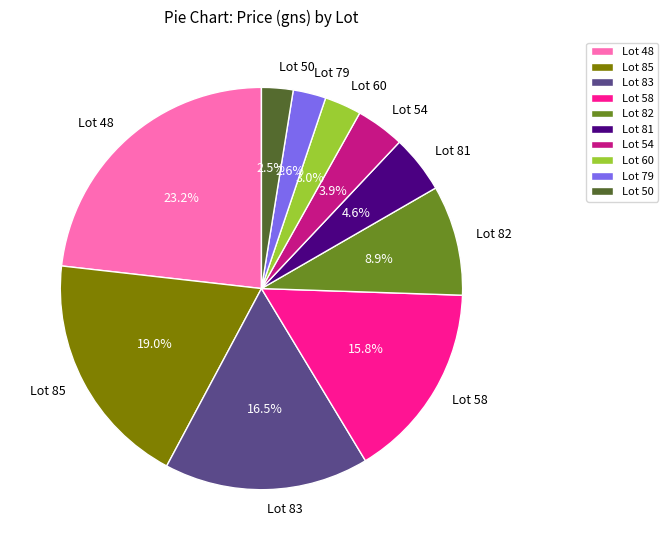

Between Lot 54 and Lot 83, which is larger?

Lot 83